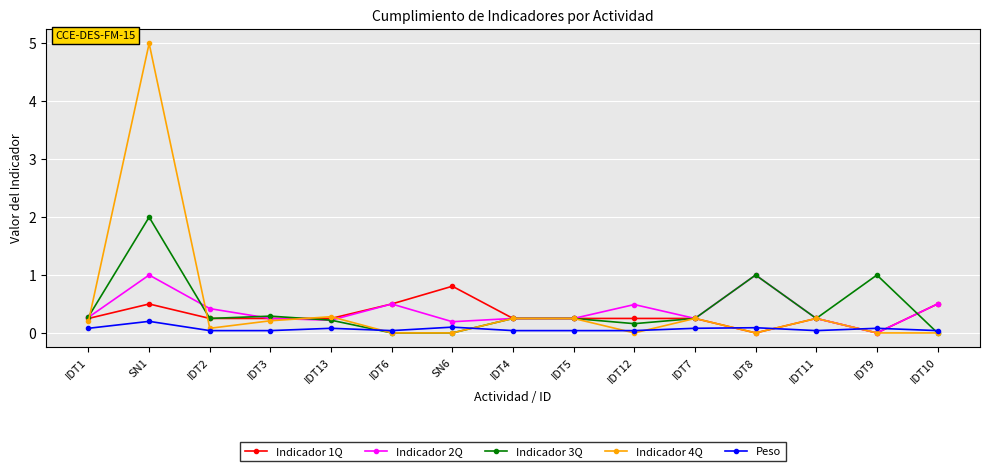

Which series ends up on top after the final intersection of Peso and Indicador 1Q?

Indicador 1Q